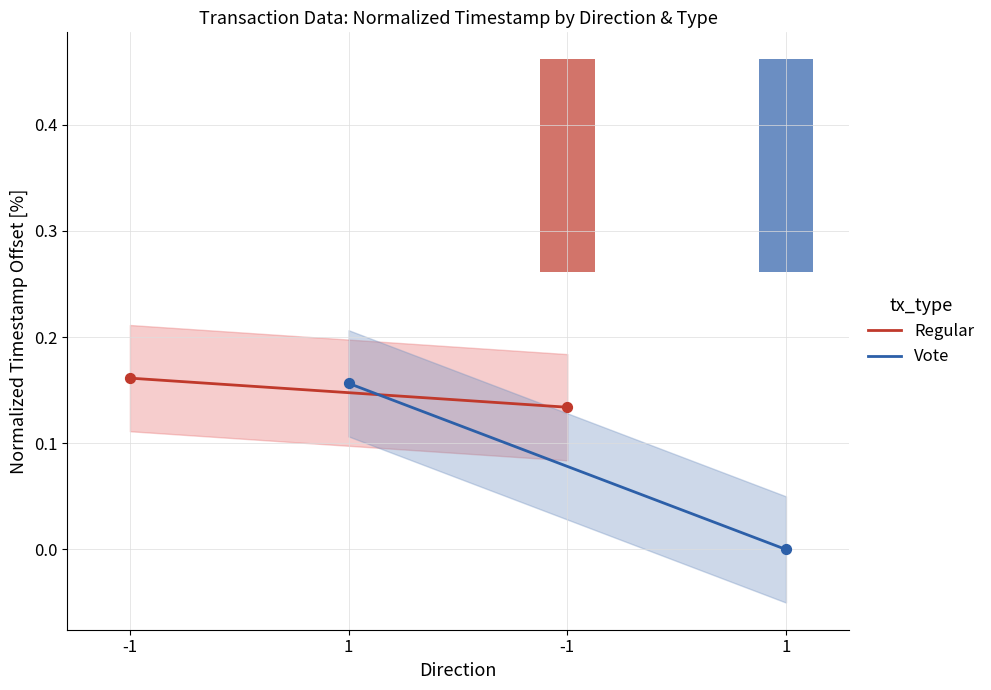

Which series reaches the minimum Y coordinate?

Vote